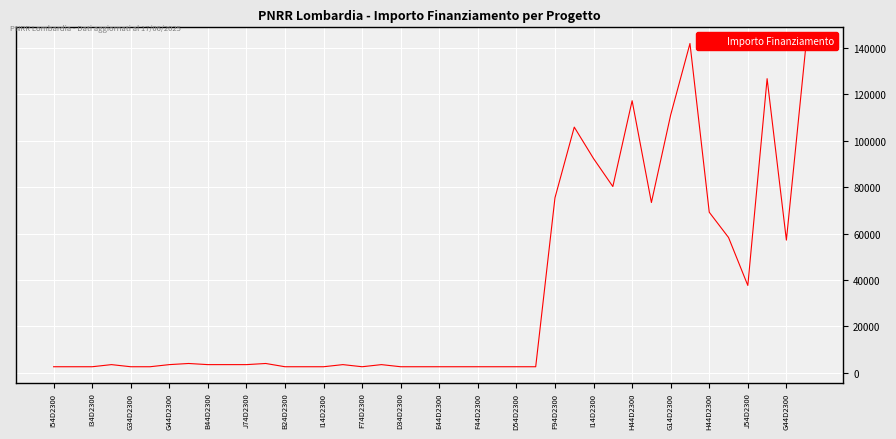

What is the greatest value displayed?

142004.3